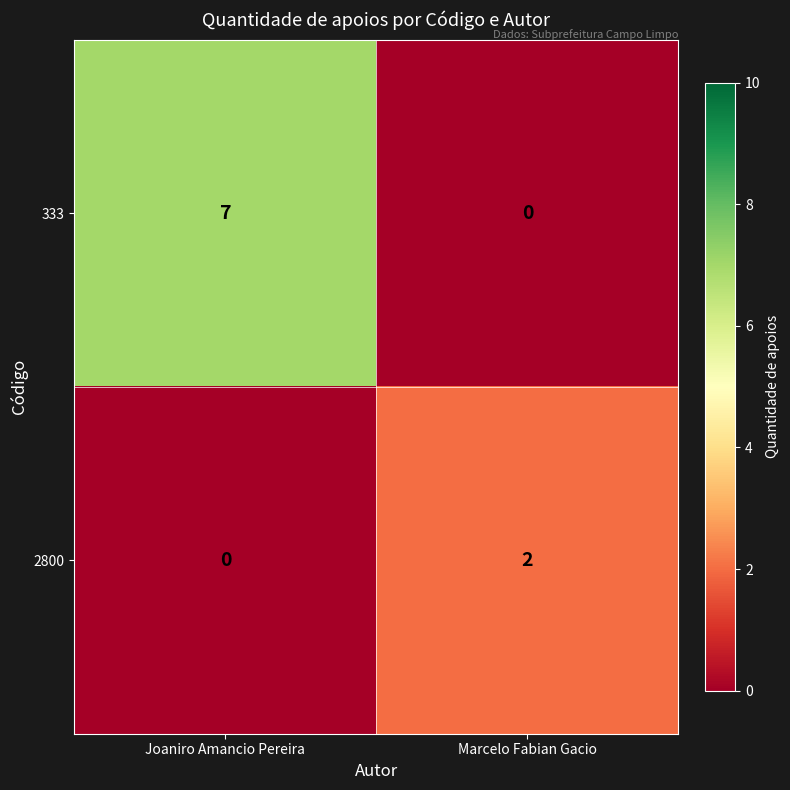

Where is 2800 nearest to the value 1?

Joaniro Amancio Pereira